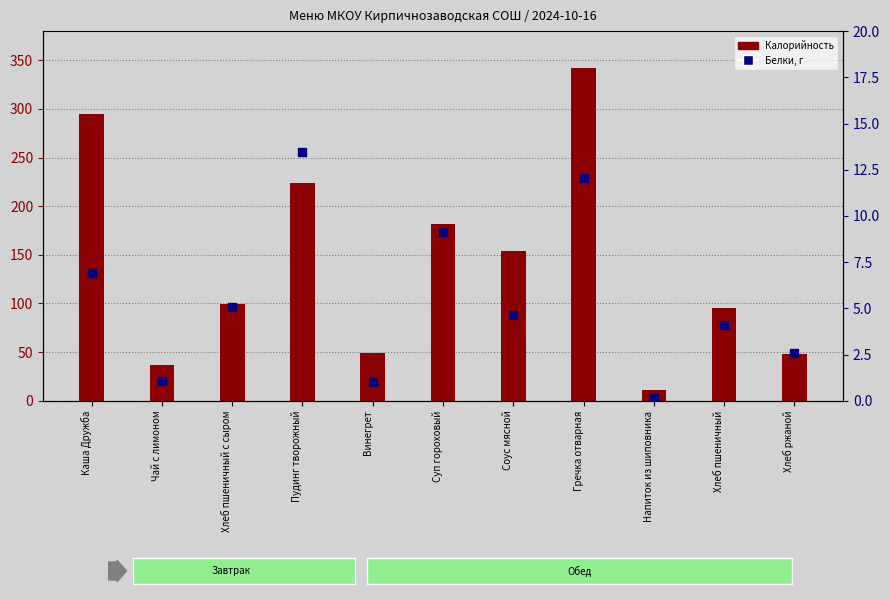

Is the value of Калорийность at Хлеб ржаной greater than the value of Белки at Напиток из шиповника?

Yes